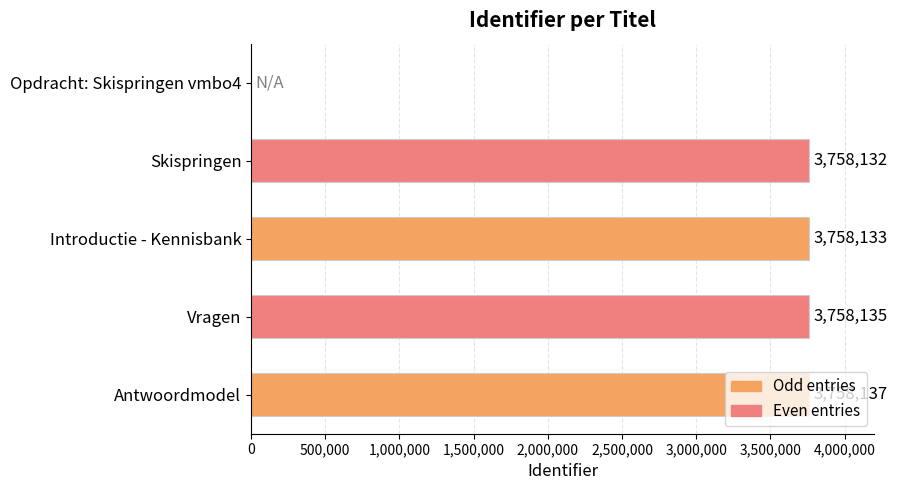

How many series are shown in this chart?

1